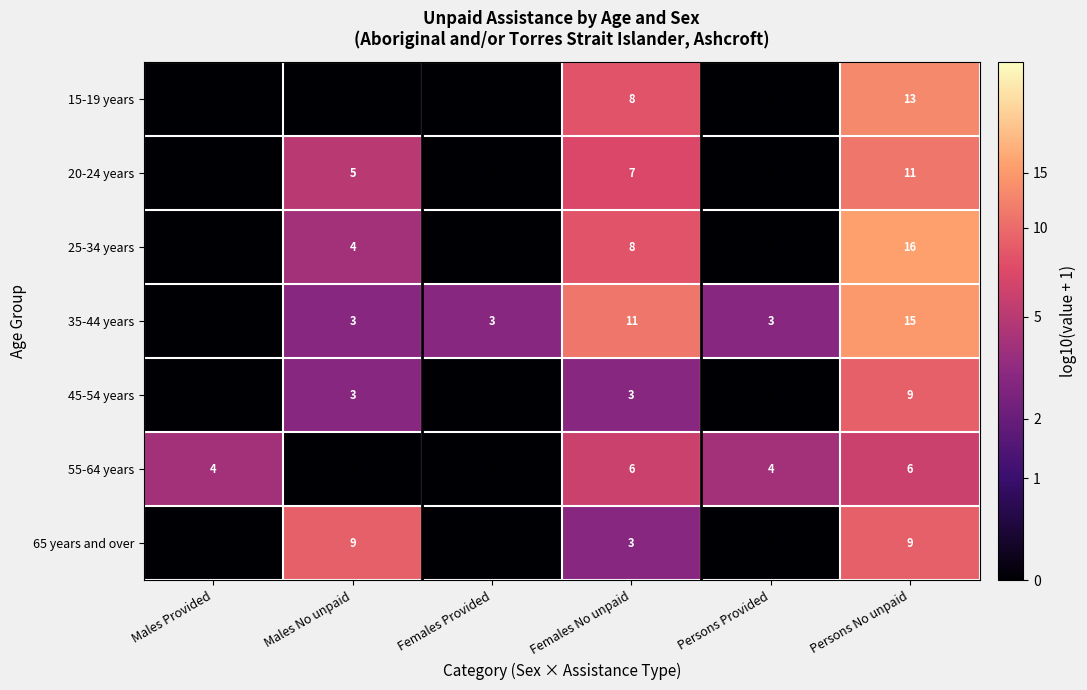

What is the difference between the maximum and minimum values in the 35-44 years series?

15